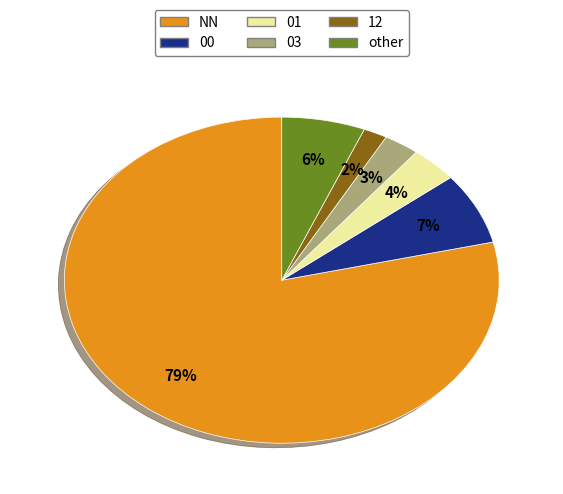

Between NN and 03, which is larger?

NN